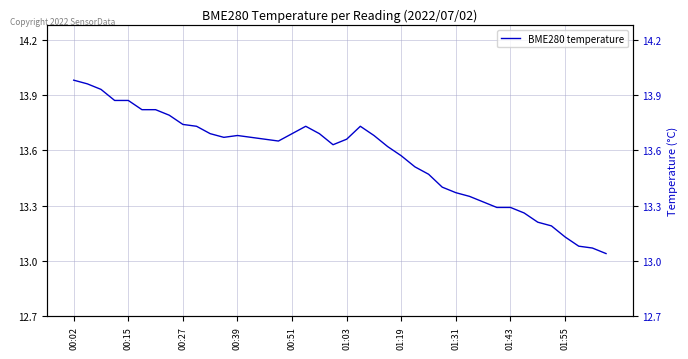

What position from the left is 00:15?

5